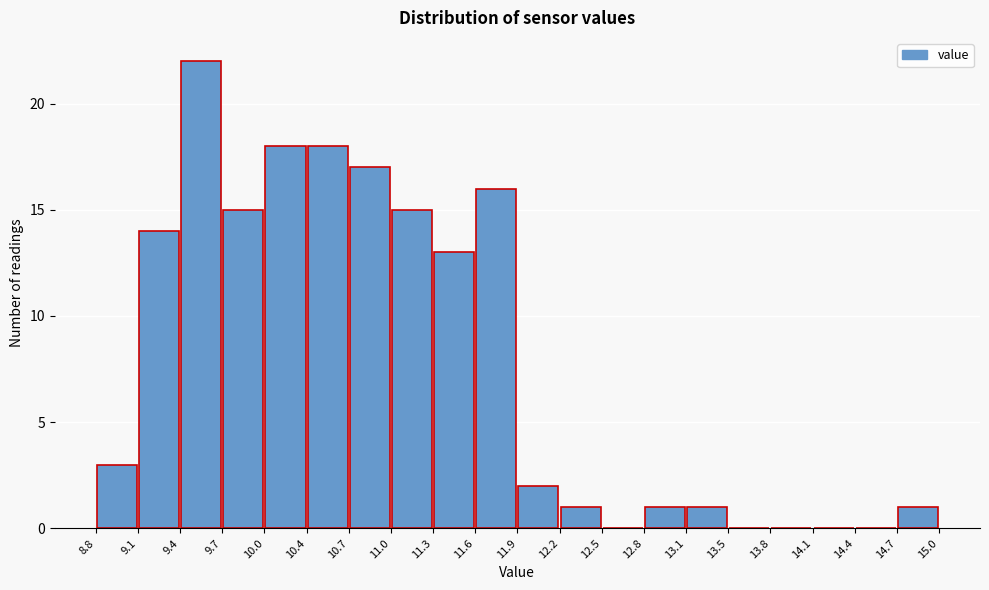

Over which range of the x-axis is the bar tallest?

9.4 to 9.7